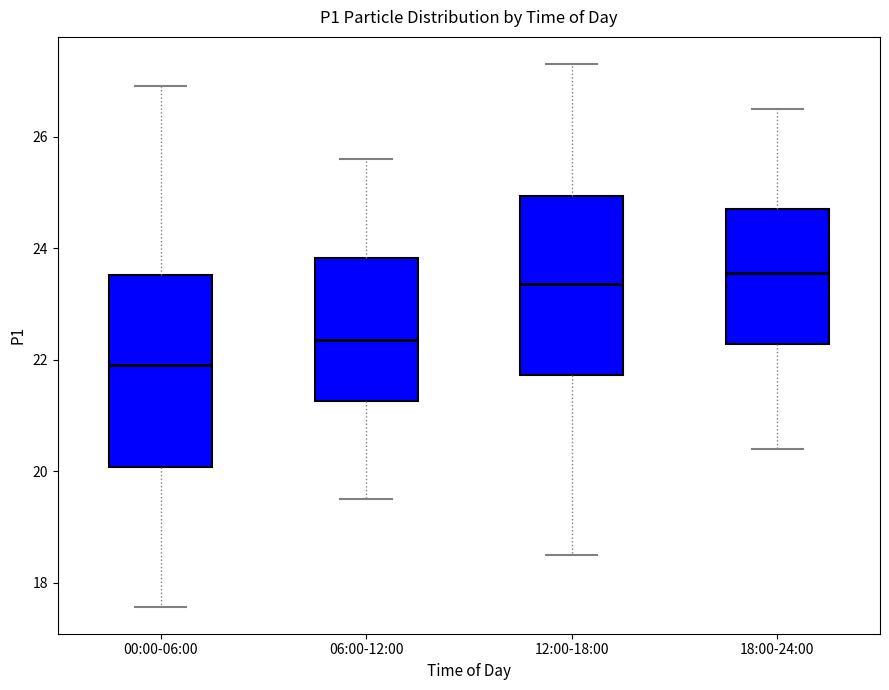

Reading left to right, transcribe this box plot: for each box, give where its median line is, the range the box spans, and where its two whiskers end, as read against the y-axis. The values are not printed on the chart, so give them approximately, as read against the axis.

00:00-06:00: median 22.0, box 20.0 to 23.6, whiskers 17.6 to 27.0
06:00-12:00: median 22.4, box 21.2 to 23.8, whiskers 19.6 to 25.6
12:00-18:00: median 23.4, box 21.8 to 25.0, whiskers 18.6 to 27.4
18:00-24:00: median 23.6, box 22.2 to 24.8, whiskers 20.4 to 26.6